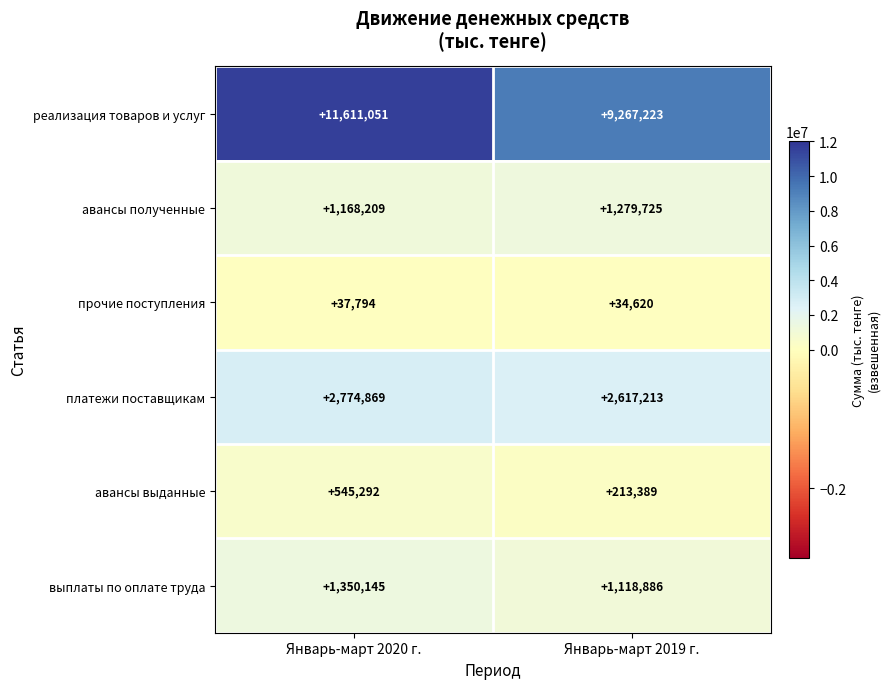

Reading left to right, transcribe all the data shown in this chart.

реализация товаров и услуг: 11611051	9267223
авансы полученные: 1168209	1279725
прочие поступления: 37794	34620
платежи поставщикам: 2774869	2617213
авансы выданные: 545292	213389
выплаты по оплате труда: 1350145	1118886